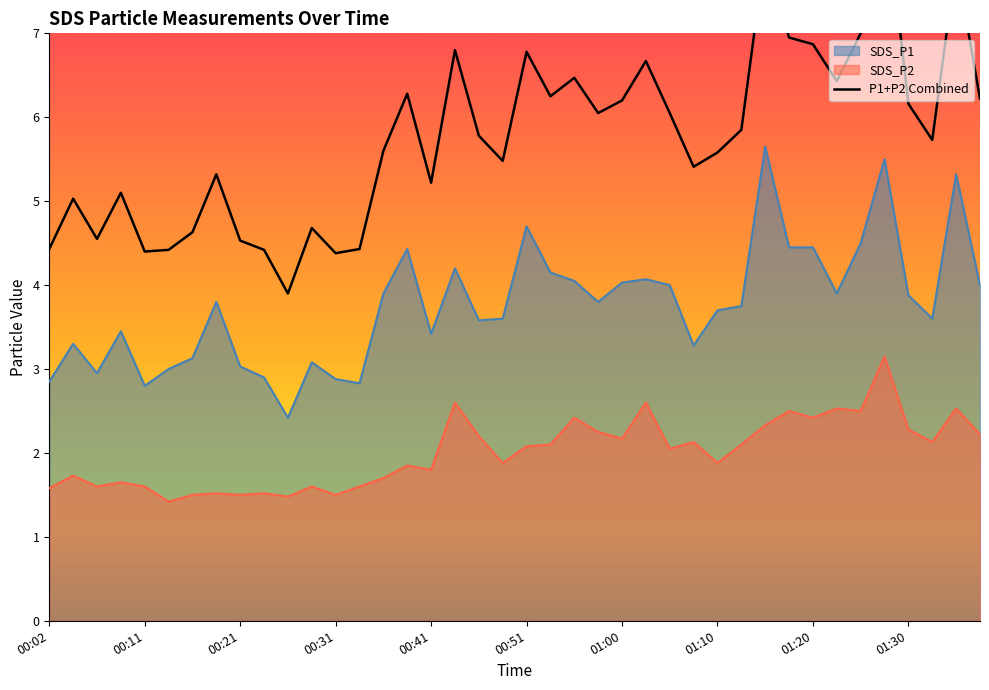

What is the smallest value displayed?

1.4